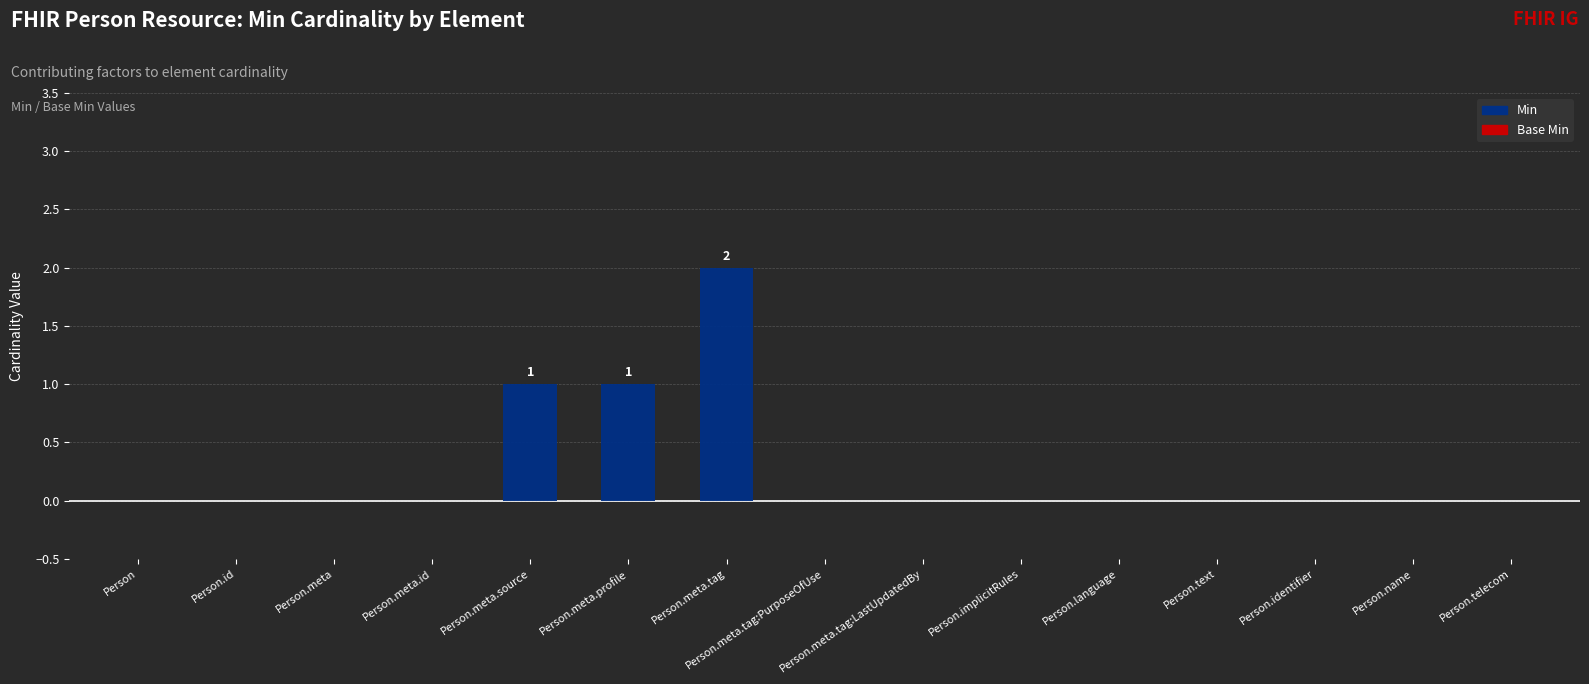

The chart shows a value of 0 at Person.text. True or false?

True